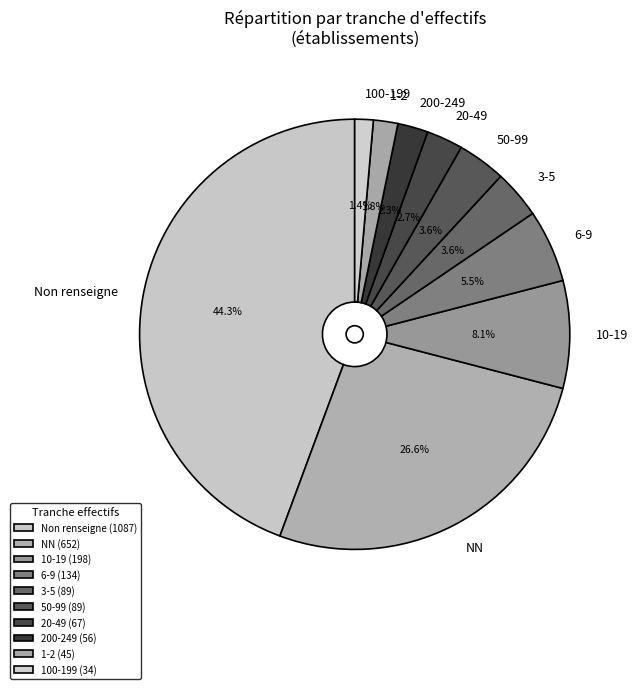

What is the ratio of the value at 1-2 to the value at 100-199?

1.3